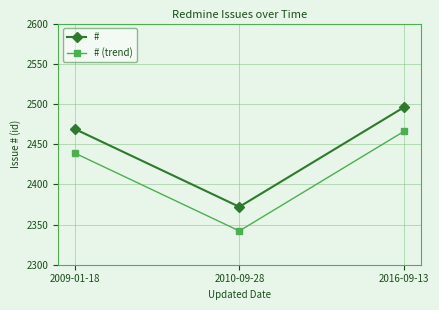

At which category is the sum across all series the highest?

2016-09-13